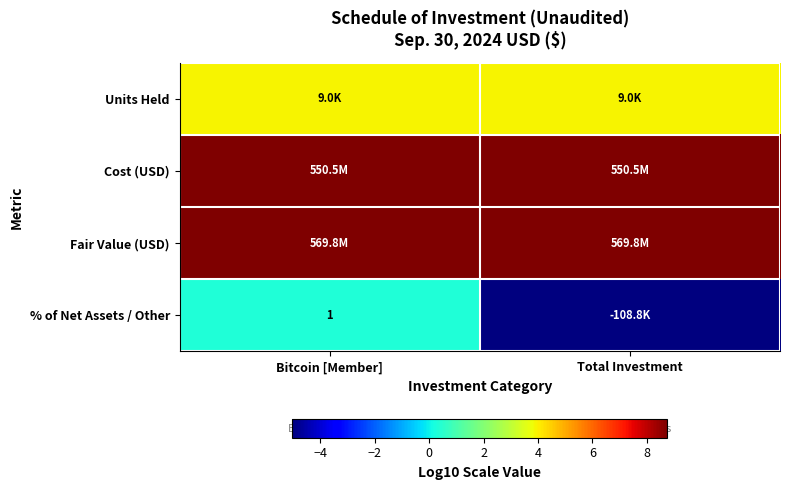

Is the value of Cost (USD) at Bitcoin [Member] greater than the value of Units Held at Bitcoin [Member]?

Yes